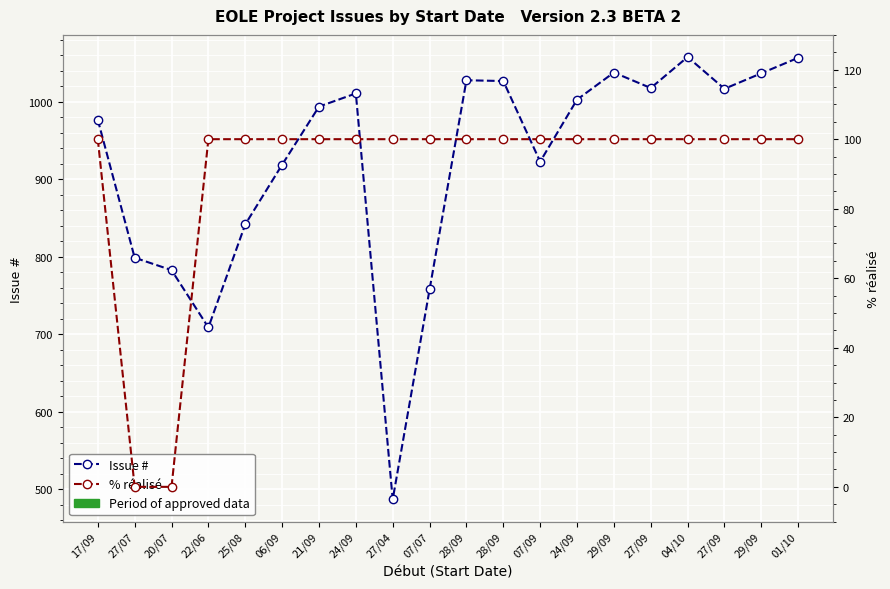

What are all the series names shown in the legend?

Issue #, % réalisé